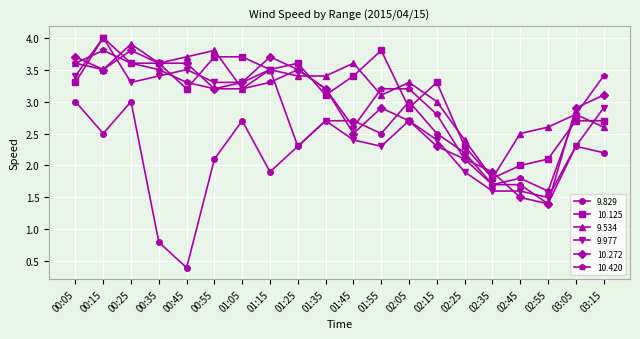

What is the approximate value of 10.125 at 01:35?

3.1